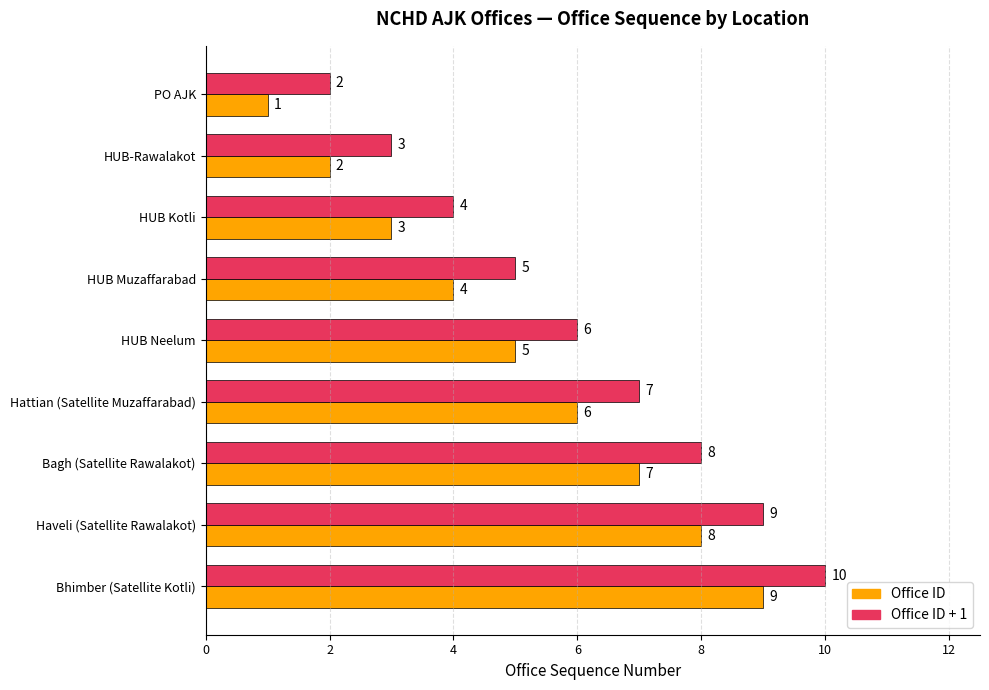

What is the minimum value shown in the chart?

1